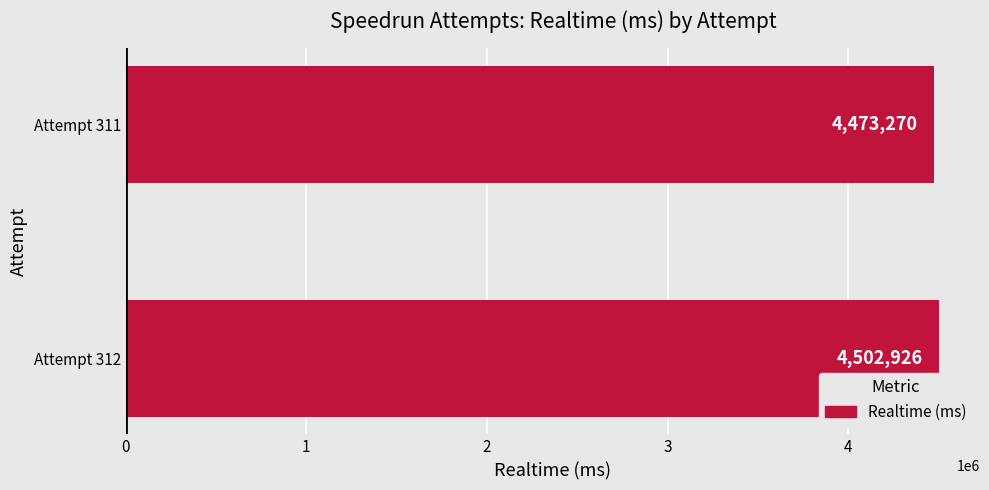

What is the sum of all values?

8976196